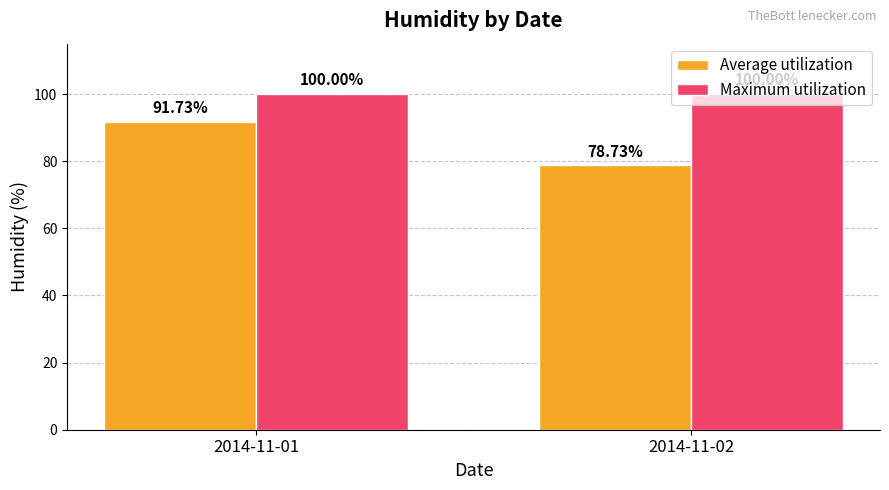

What is the sum of the Maximum utilization values at 2014-11-02 and 2014-11-01?

200.0